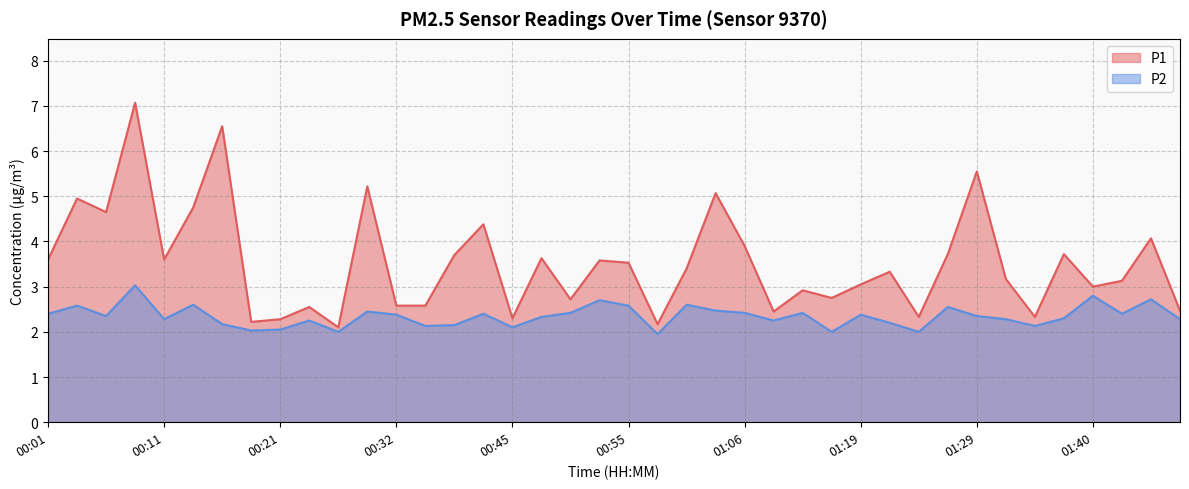

What position from the right is 00:19?

33